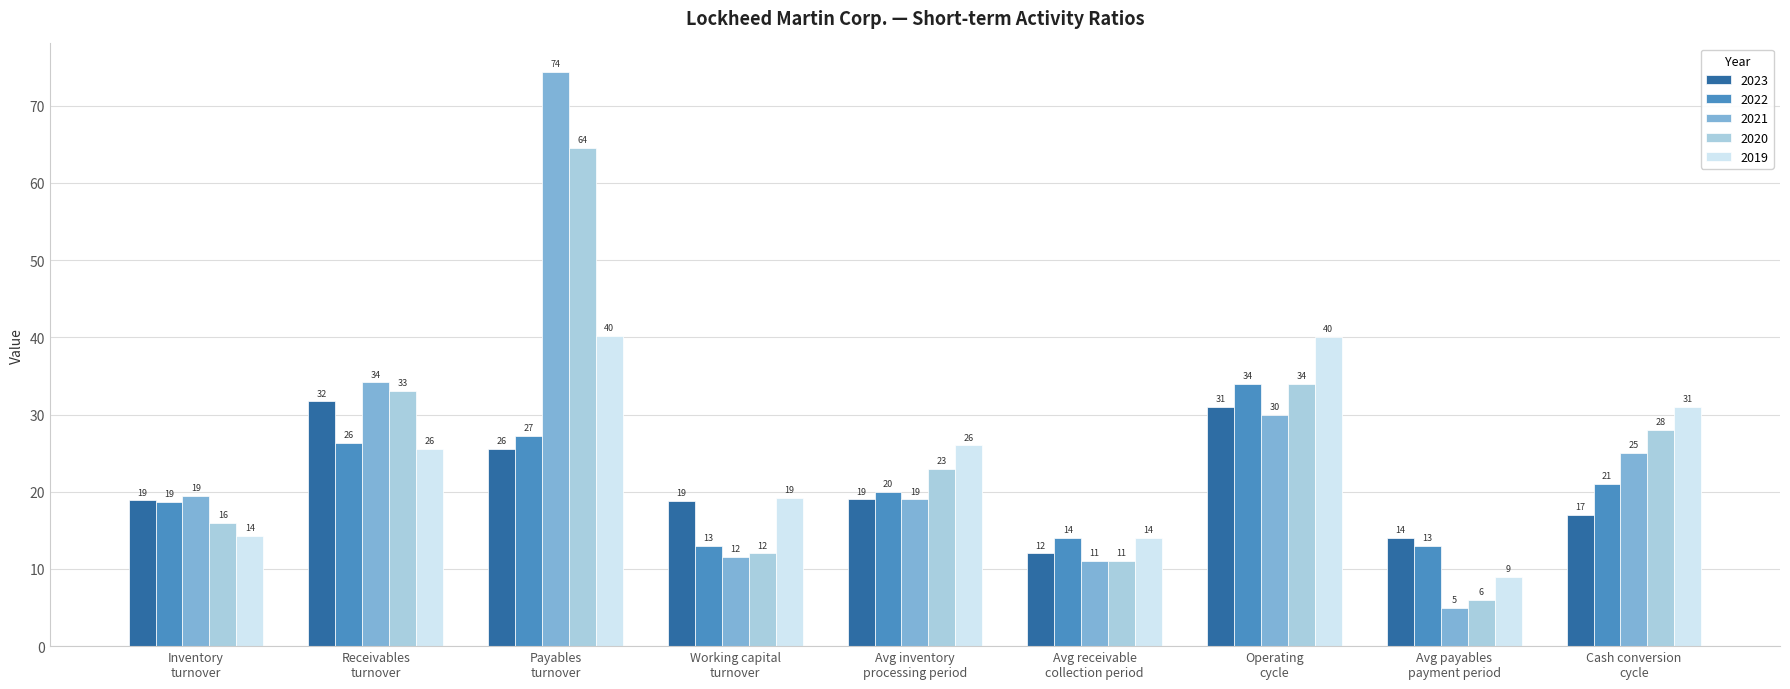

What is the average value of the 2022 series?

20.8